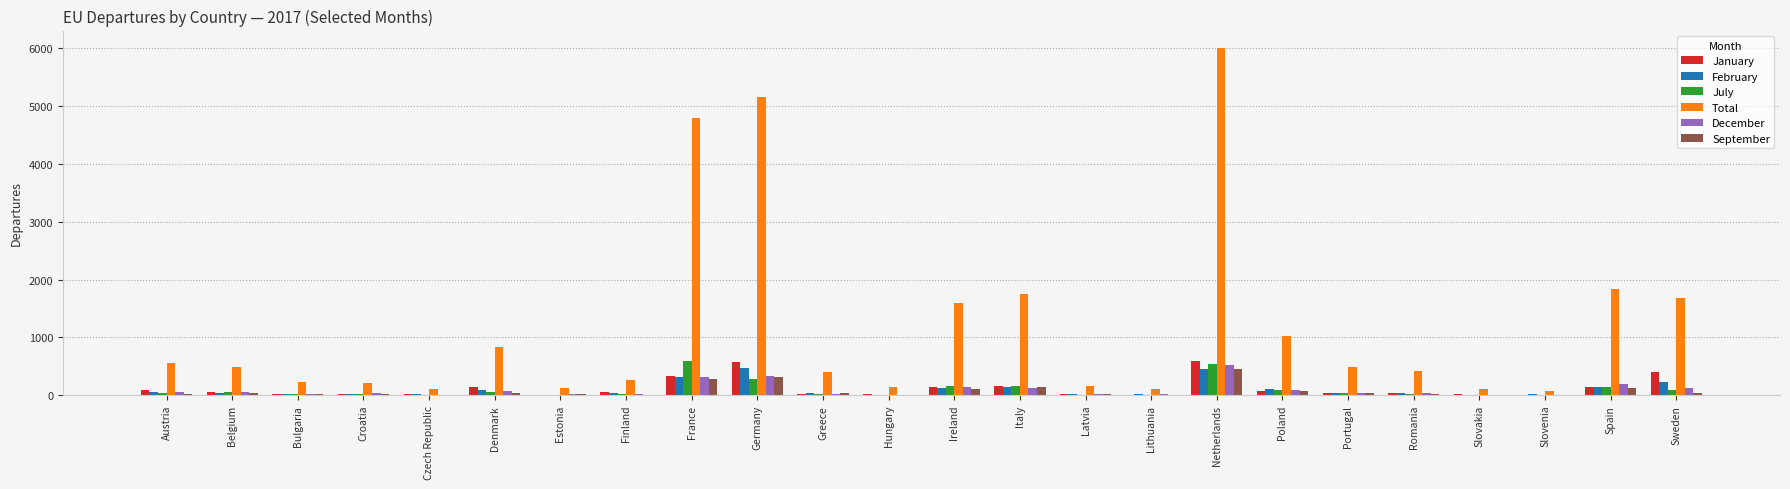

True or false: July has a value of 547 at Netherlands.

True